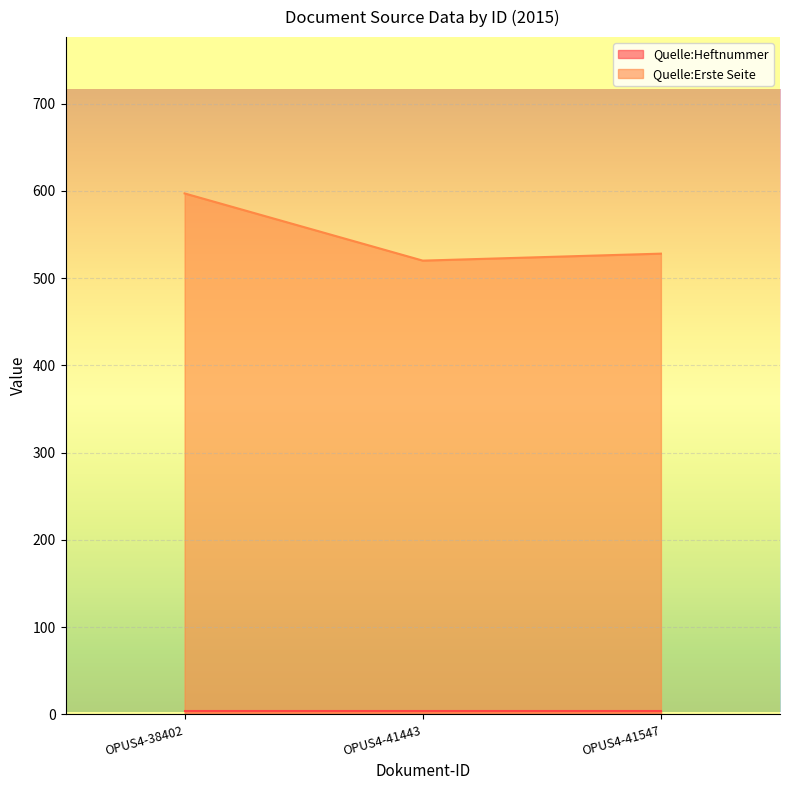

The chart shows a value of 597 at OPUS4-38402. True or false?

True